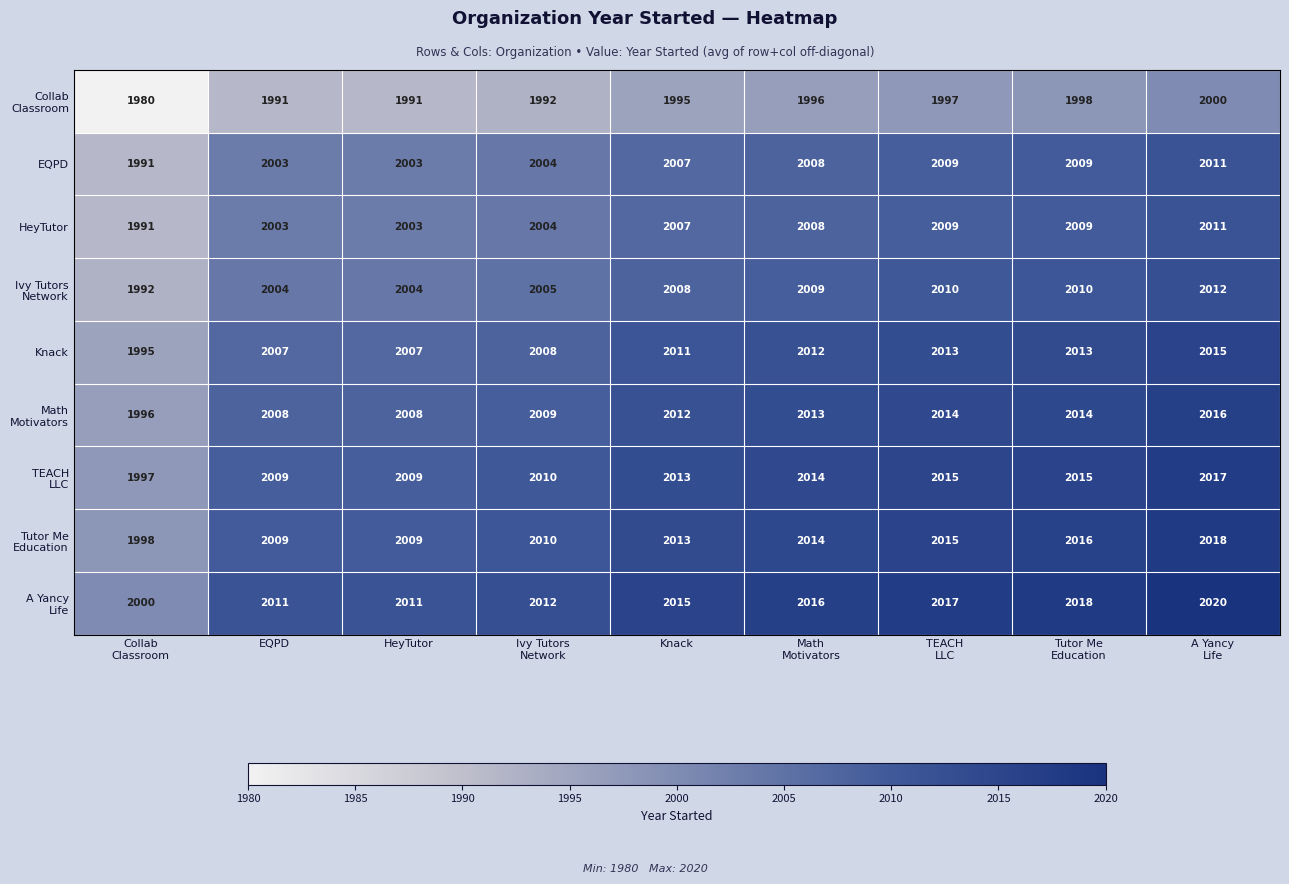

What is the average value of the EQPD series?

2005